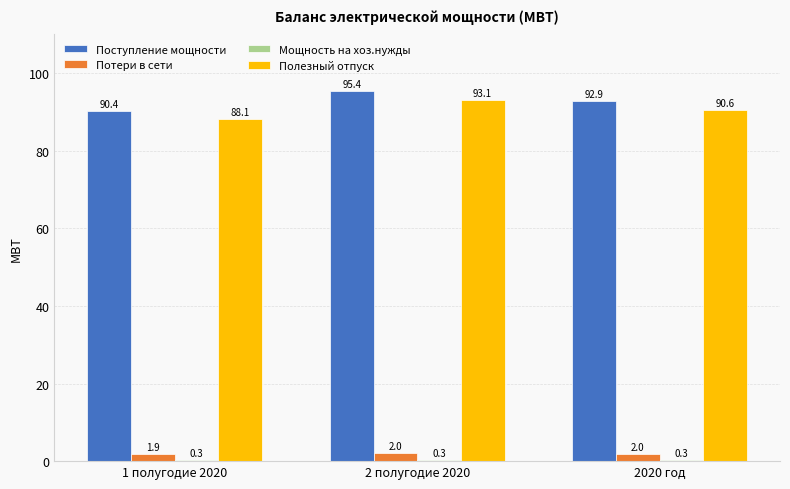

The value of Поступление мощности at 1 полугодие 2020 is 90.4. True or false?

True